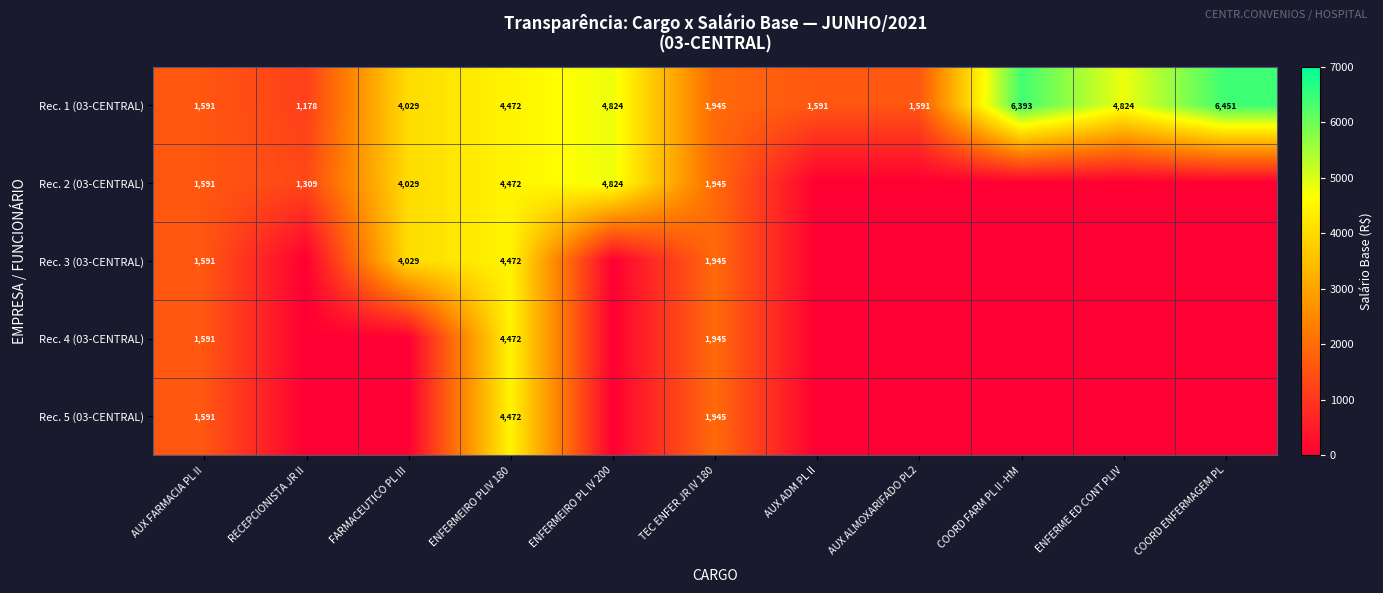

The value of Rec. 4 (03-CENTRAL) at TEC ENFER JR IV 180 is 3373. True or false?

False